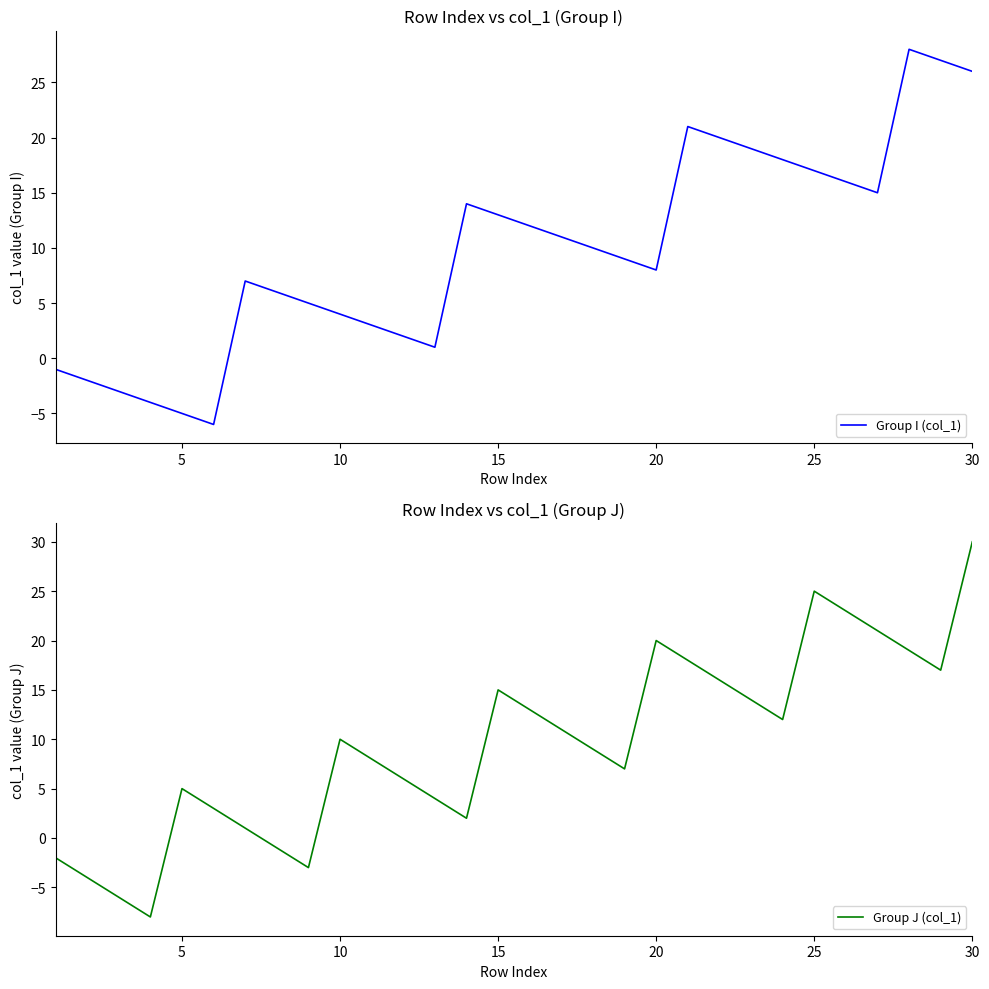

Which series has the largest range (max minus min)?

Group J (col_1)